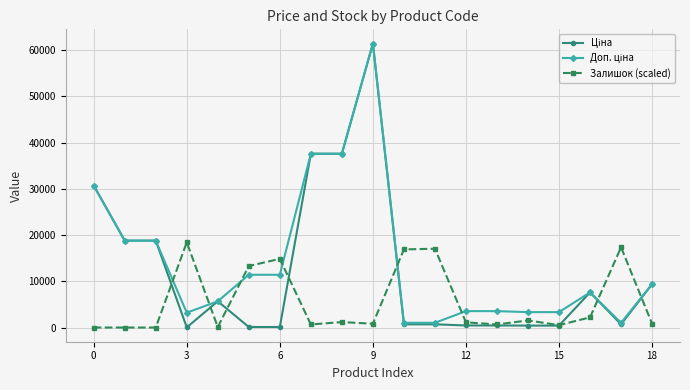

How many lines are shown in the chart?

3